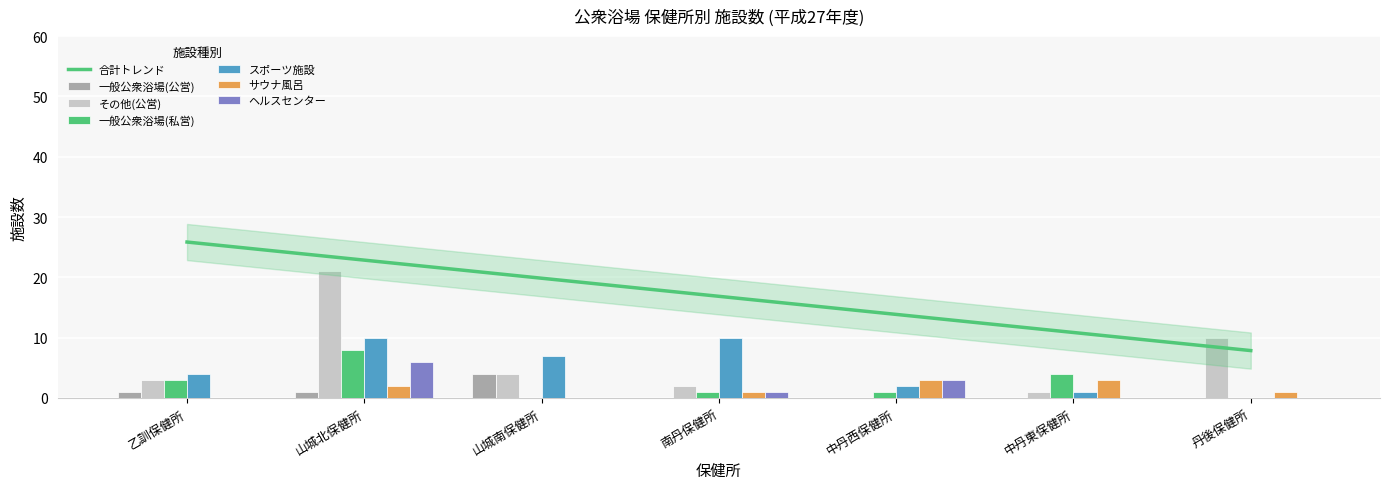

What is the sum of all ヘルスセンター values?

10